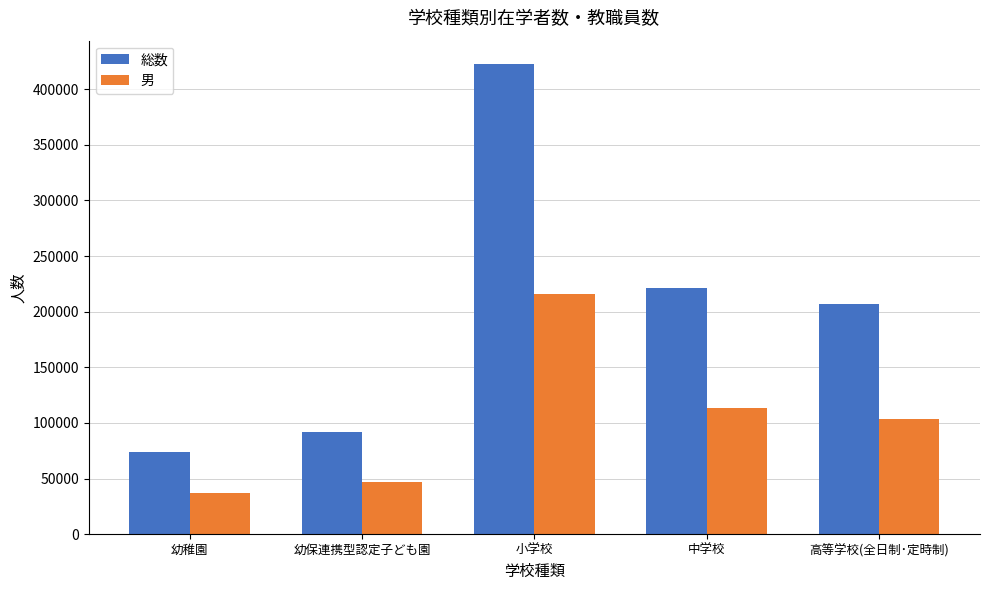

What is the label of the 1st bar from the left?

幼稚園